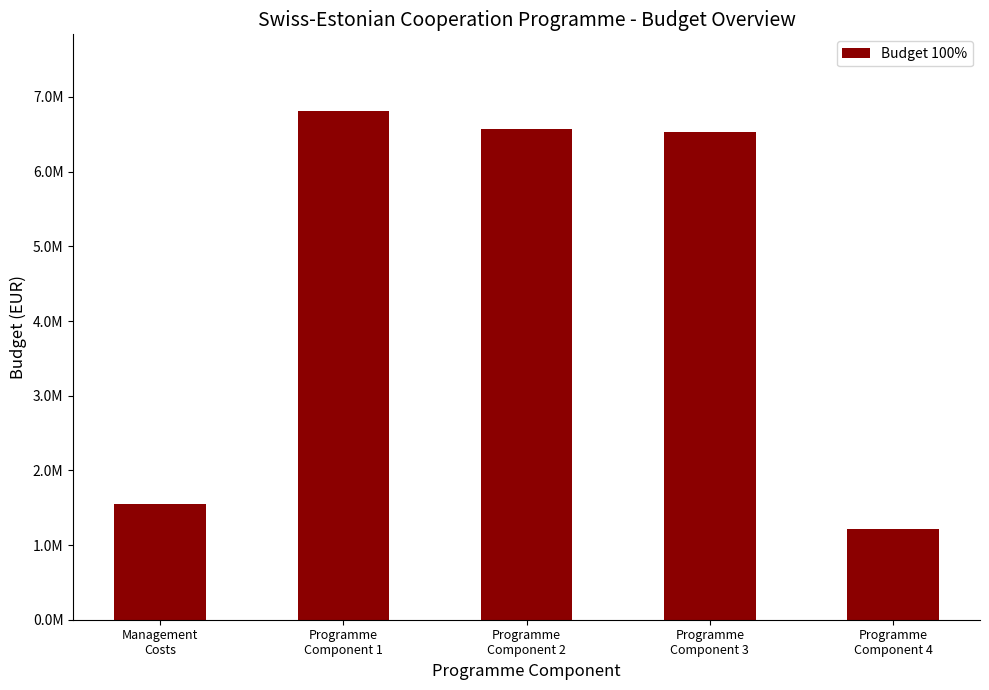

True or false: the data shows 1748365.7 at Programme
Component 4.

False